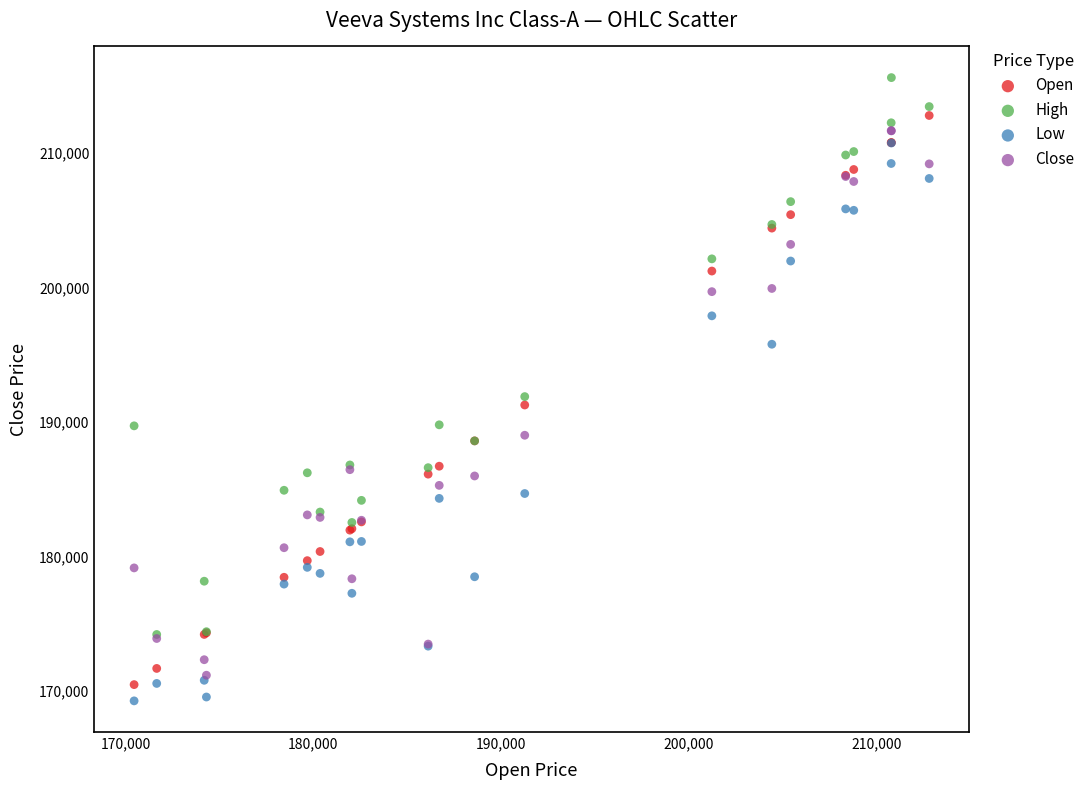

Which series contains the highest Y value?

High